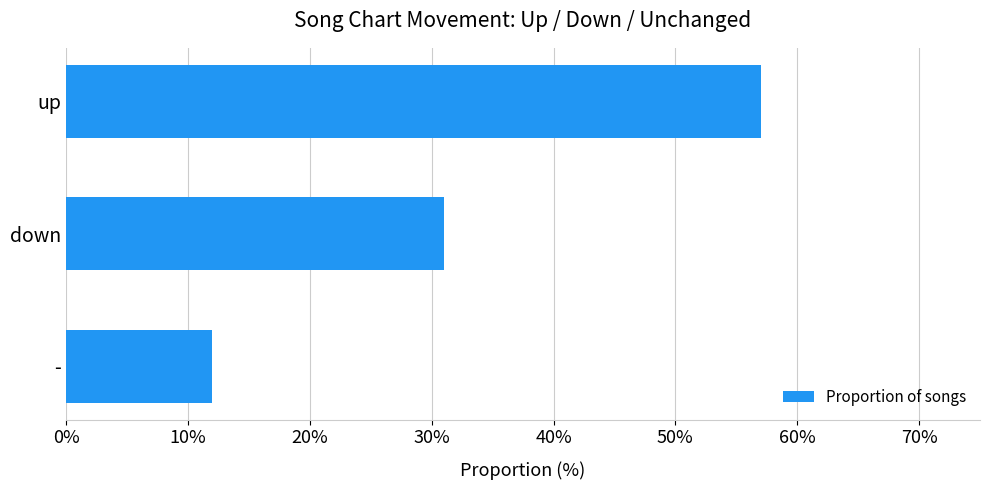

Does the chart contain stacked bars?

No